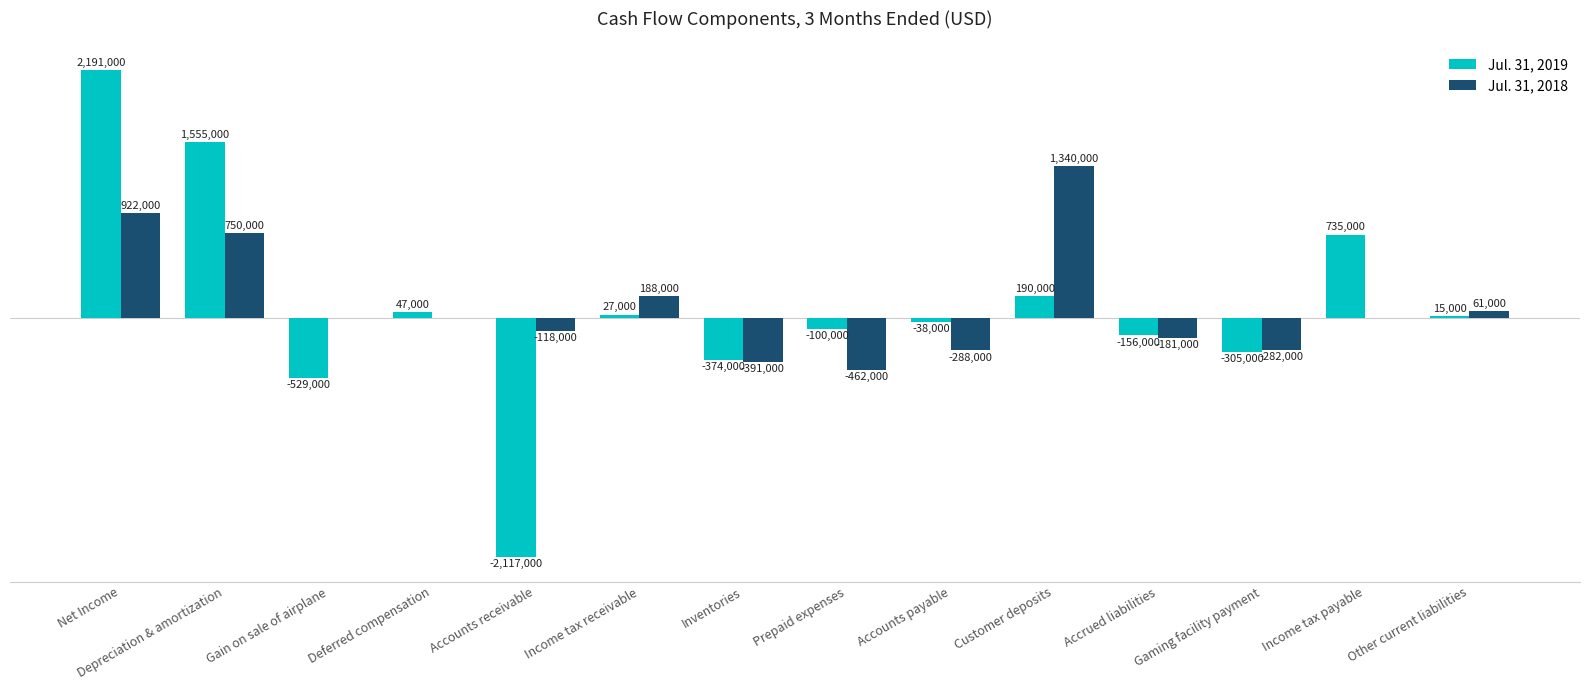

What is the value of the Jul. 31, 2018 bar at the 10th from the left?

1340000